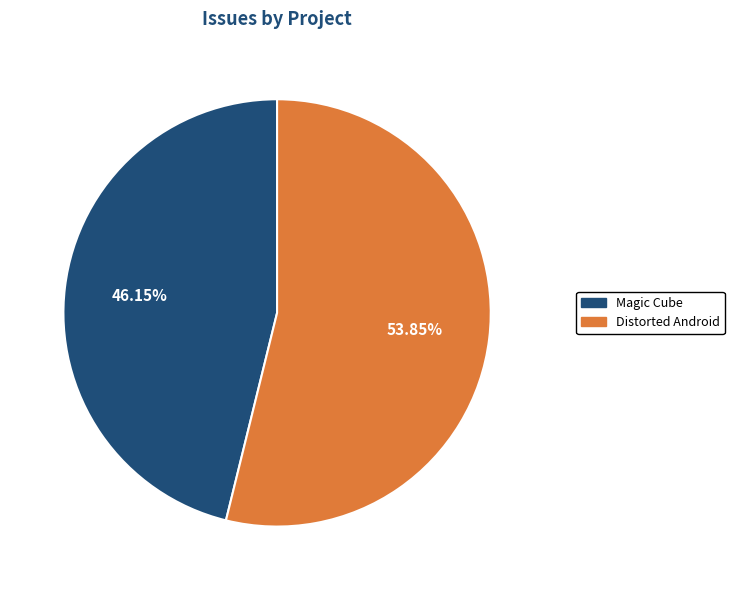

Which has a higher value, Magic Cube or Distorted Android?

Distorted Android